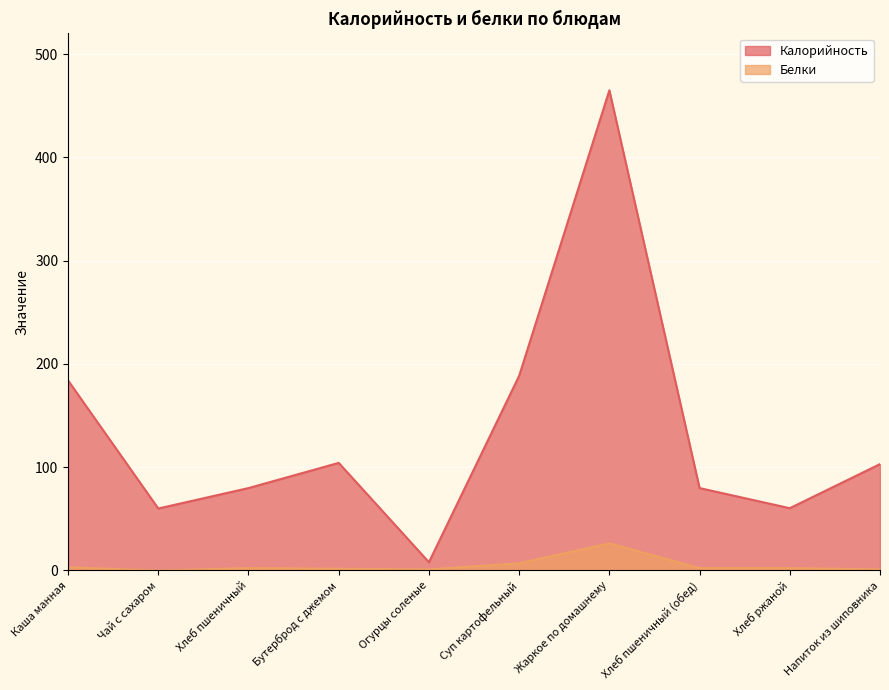

The Белки series shows 3.0 at Каша манная. True or false?

True